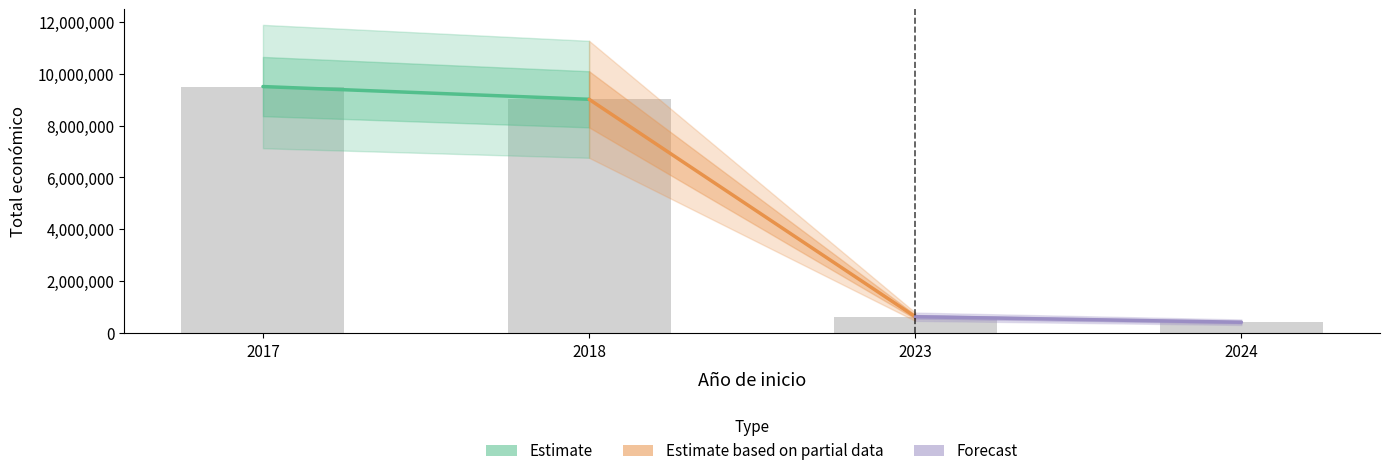

Are the bars horizontal?

No